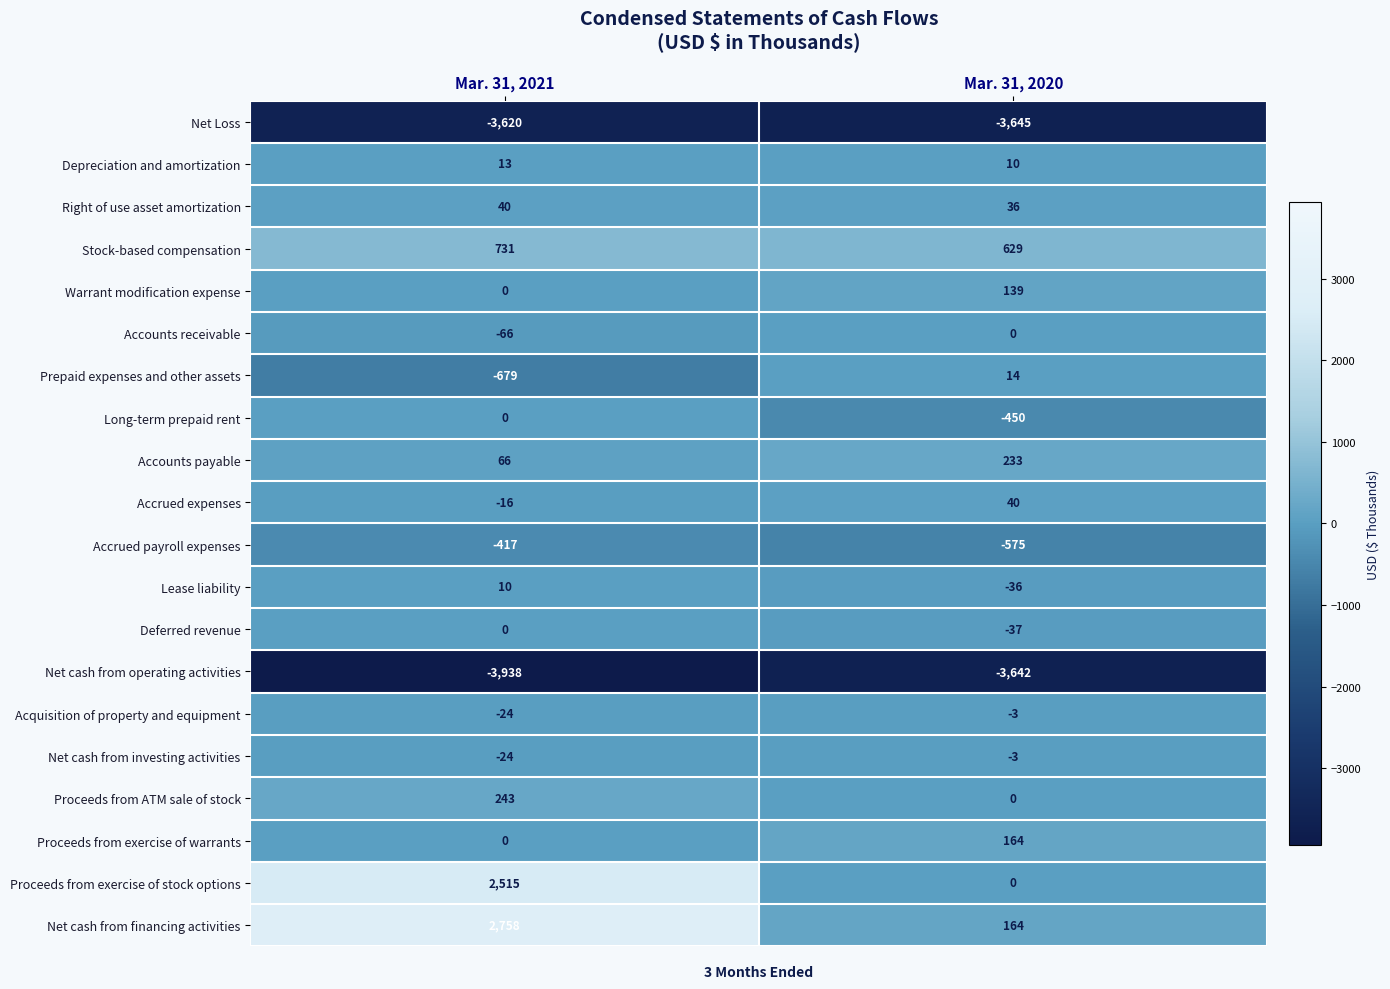

Which series changed the most between Mar. 31, 2021 and Mar. 31, 2020?

Net cash from financing activities